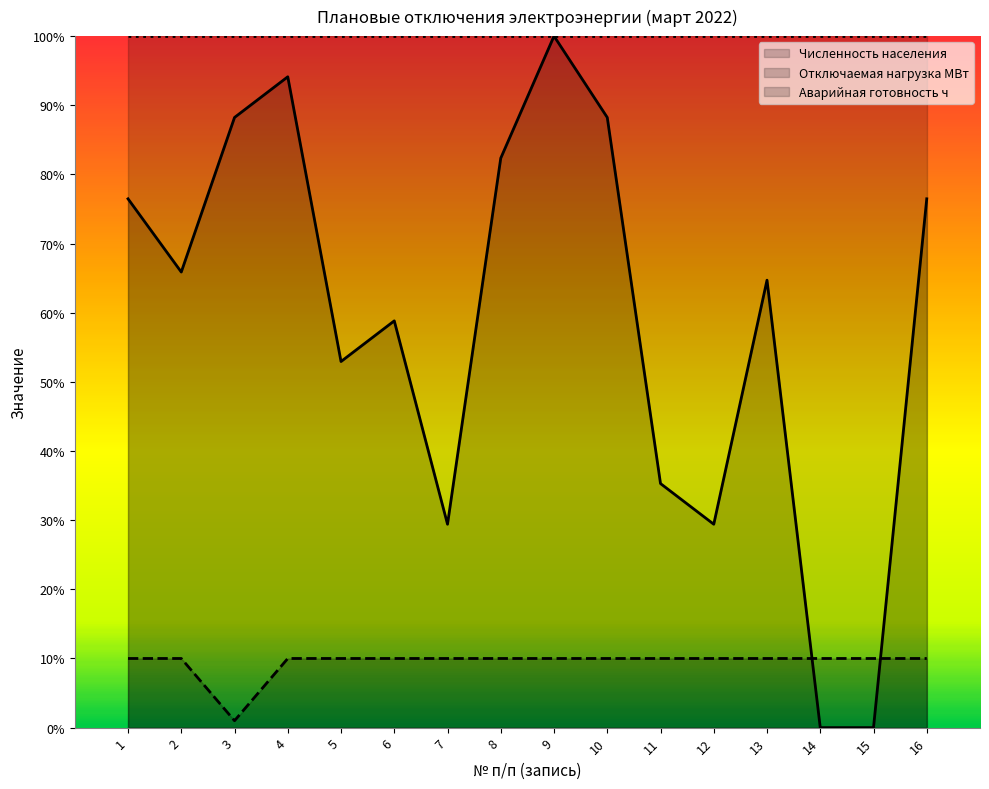

How many values in Численность населения are above zero?

14